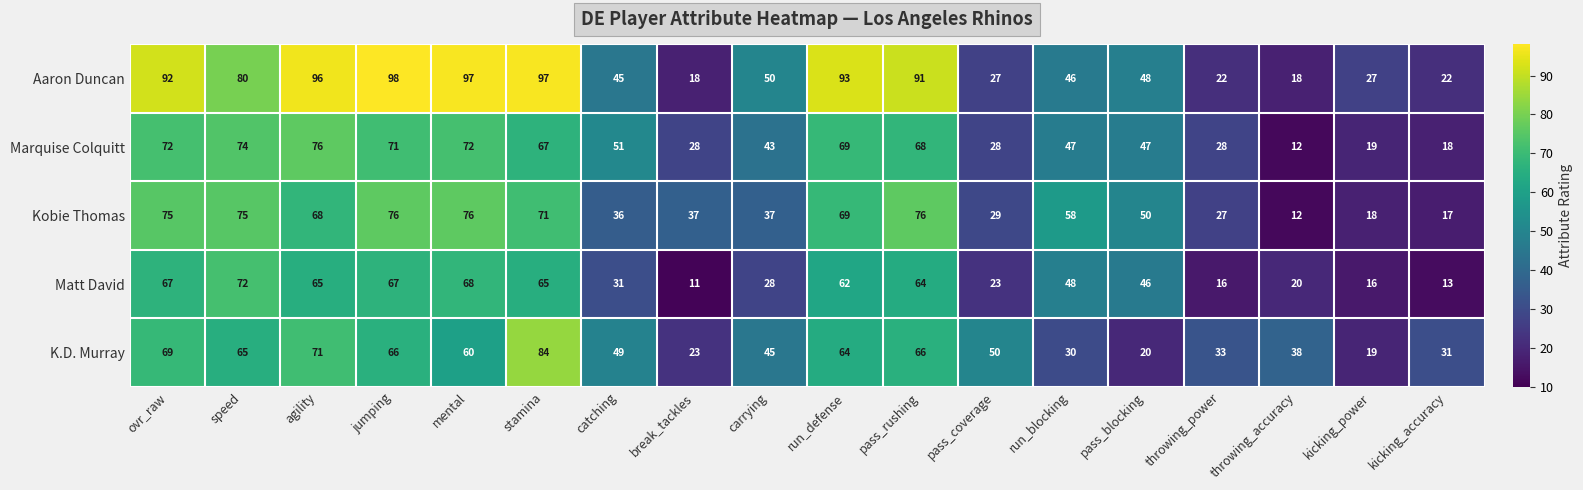

True or false: Kobie Thomas has a value of 18 at throwing_accuracy.

False